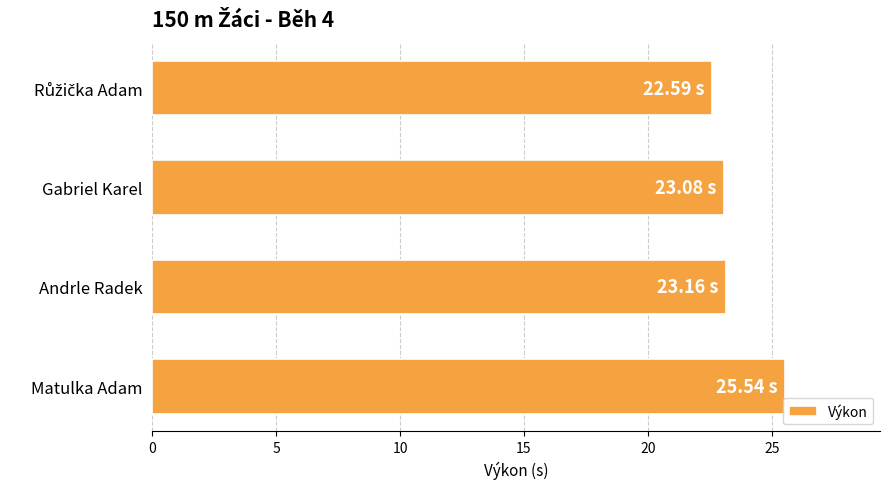

What is the sum of all values?

94.4